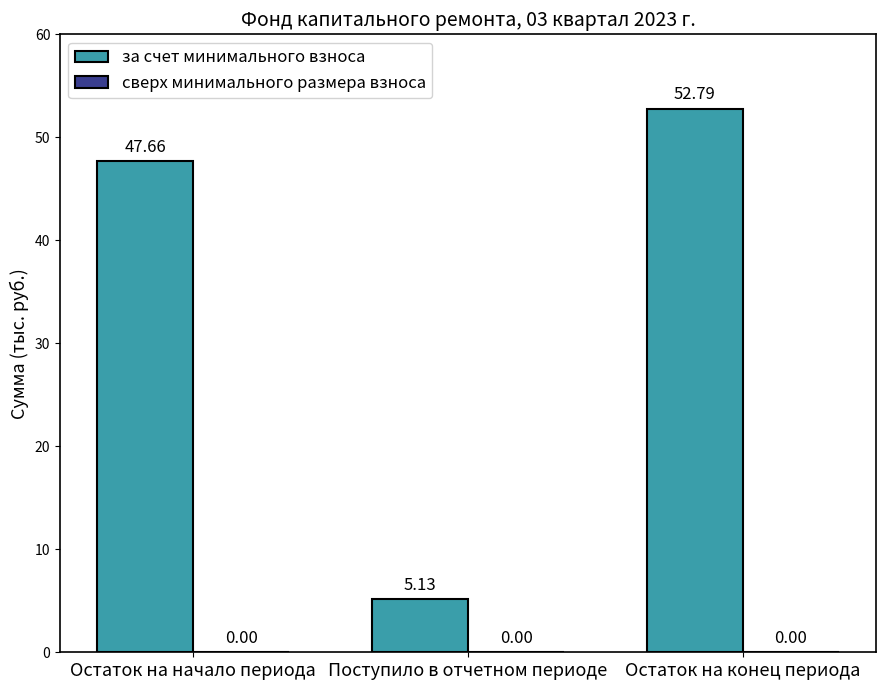

Count the number of data series in this chart.

1